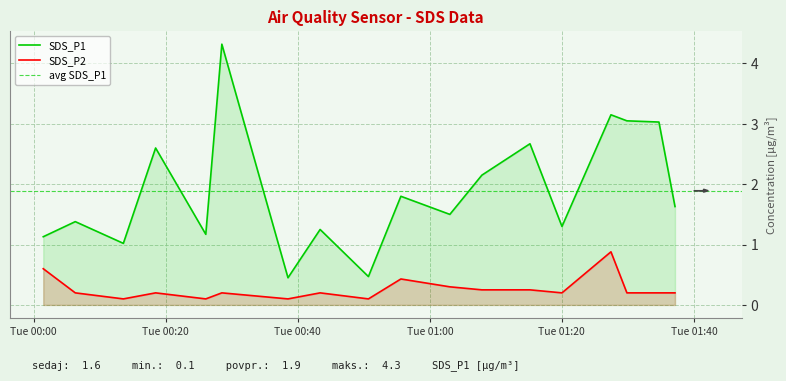

At which label does SDS_P2 reach its peak?

2024/04/02 01:27:26